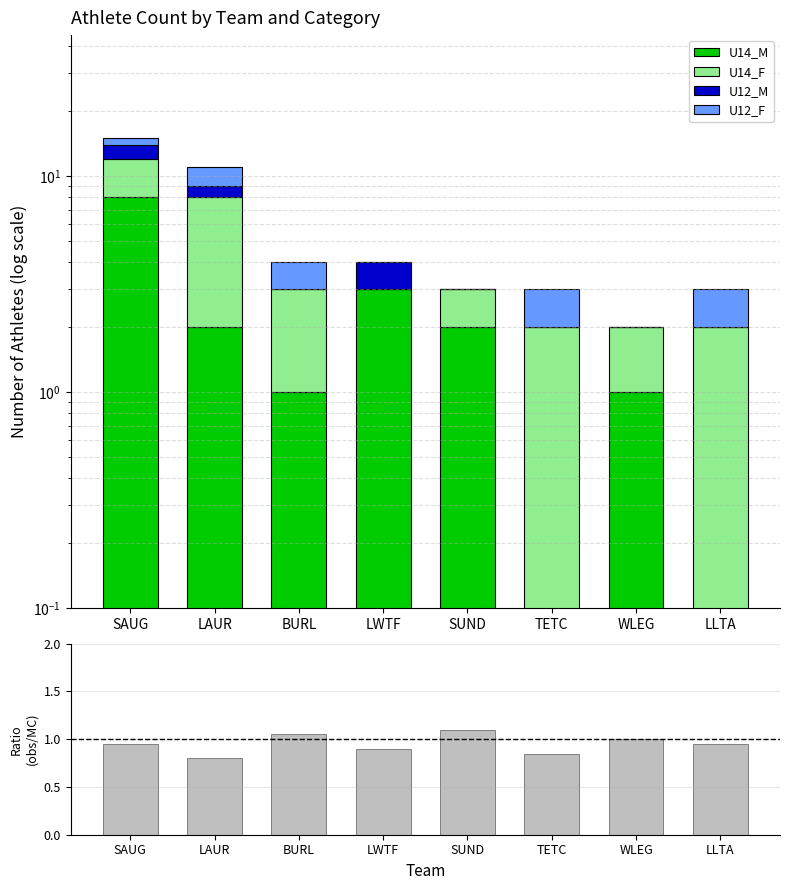

What is the label of the 7th bar from the left?

WLEG